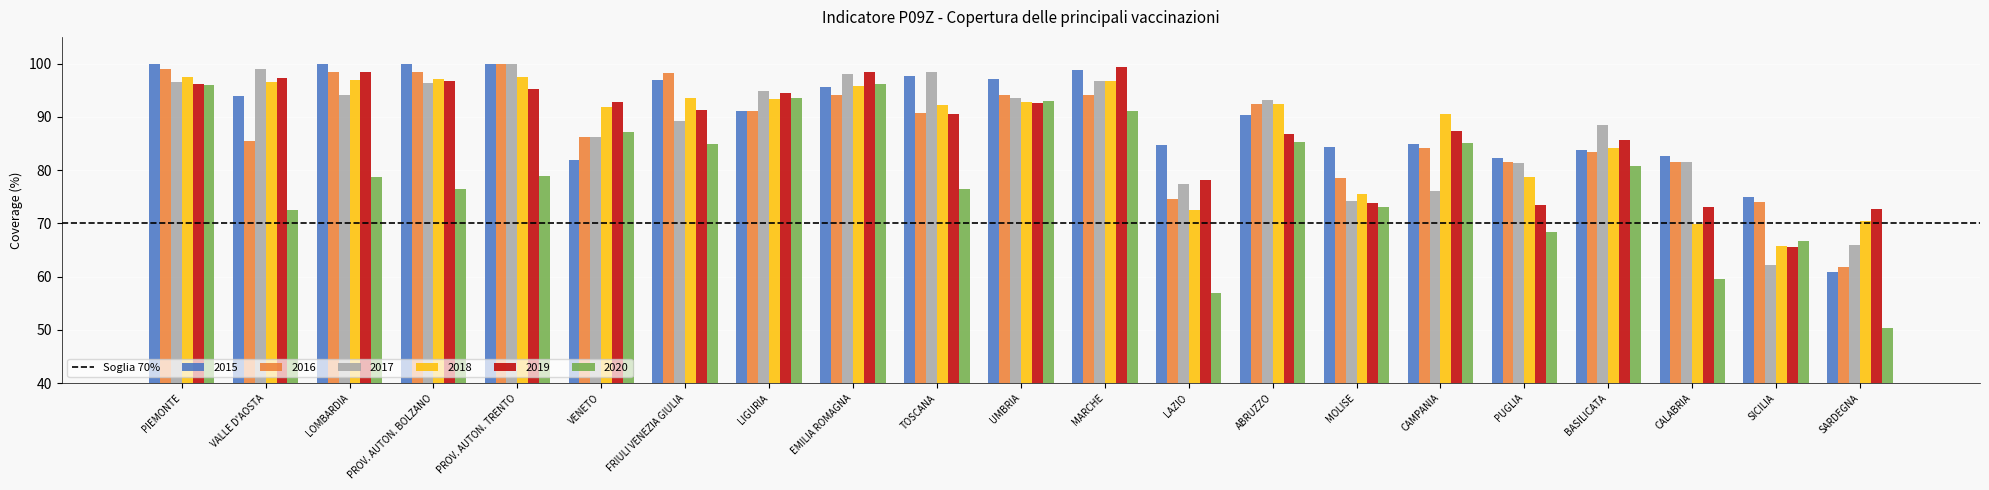

What is the minimum value shown in the chart?

50.3